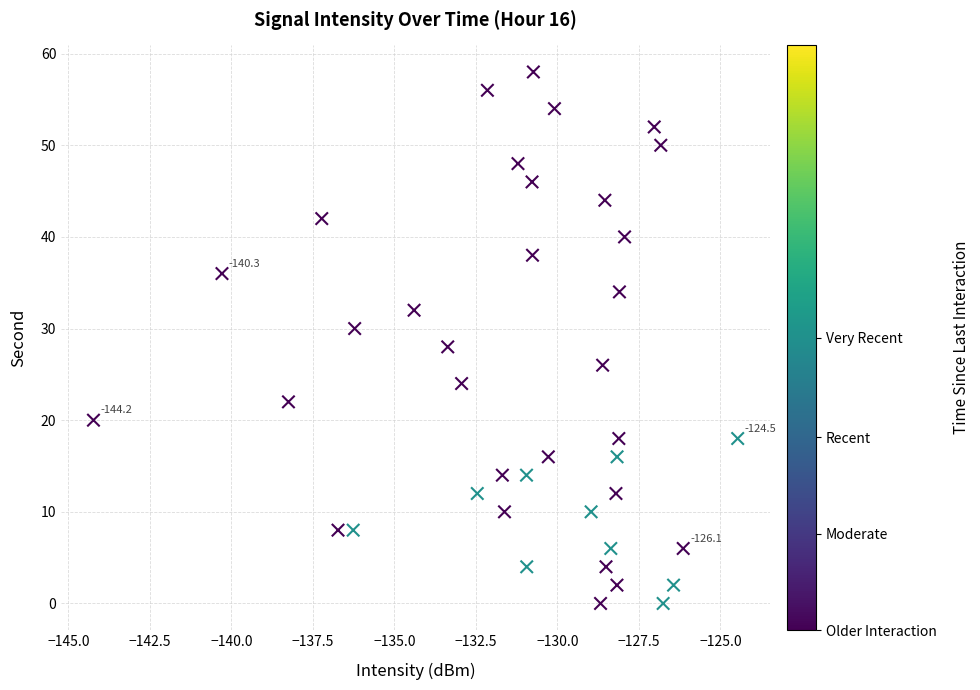

What is the range of Y values (max minus min)?

58